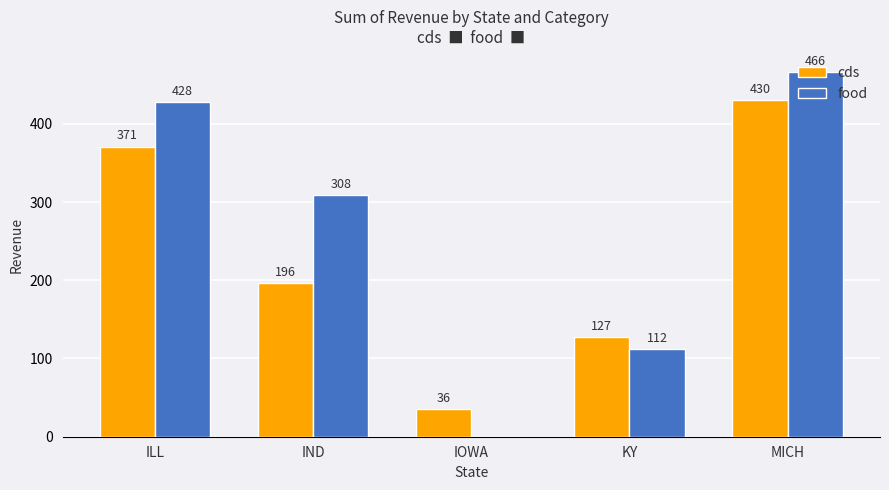

Which series has the largest total across all categories?

food